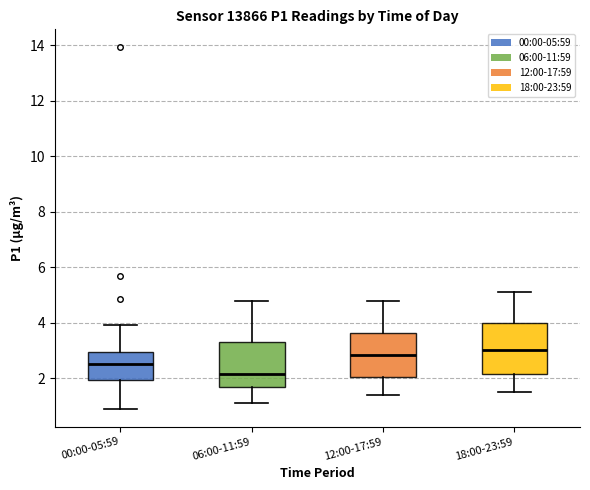

Reading left to right, read every box against the y-axis: the position of its median line, the range the box covers, and the ends of its whiskers. The values are not printed on the chart, so give them approximately, as read against the axis.

00:00-05:59: median 2.6, box 2.0 to 3.0, whiskers 1.0 to 4.0
06:00-11:59: median 2.2, box 1.6 to 3.2, whiskers 1.2 to 4.8
12:00-17:59: median 2.8, box 2.0 to 3.6, whiskers 1.4 to 4.8
18:00-23:59: median 3.0, box 2.2 to 4.0, whiskers 1.6 to 5.2